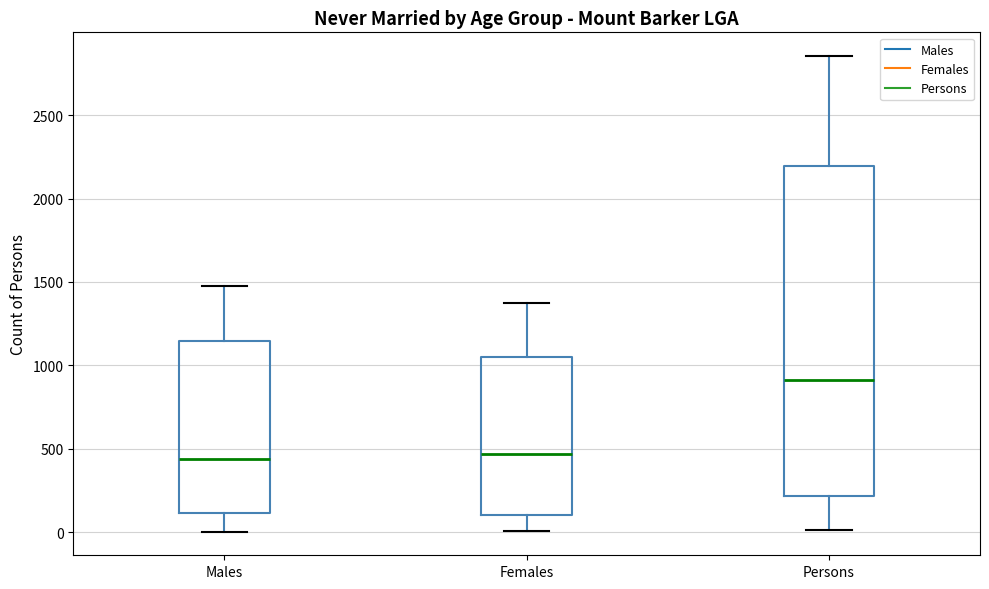

Where does the median line of the box for Males sit on the y-axis? The values are not printed on the chart, so give them approximately, as read against the axis.

450